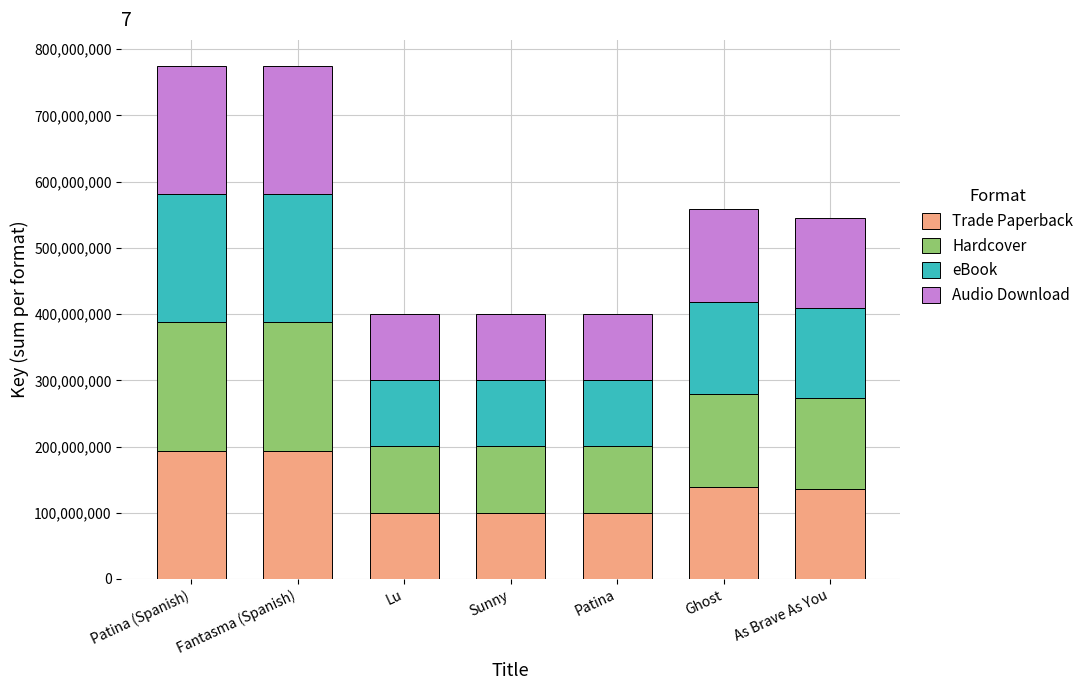

What is the total value across all series at Fantasma (Spanish)?

775388656